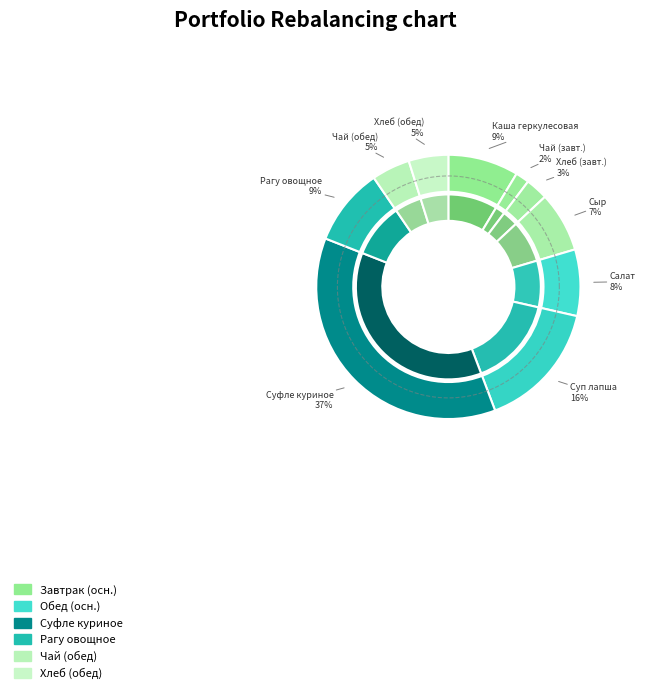

To the nearest percent, what percentage of the pie is Суп лапша с картофелем и мясом?

16%